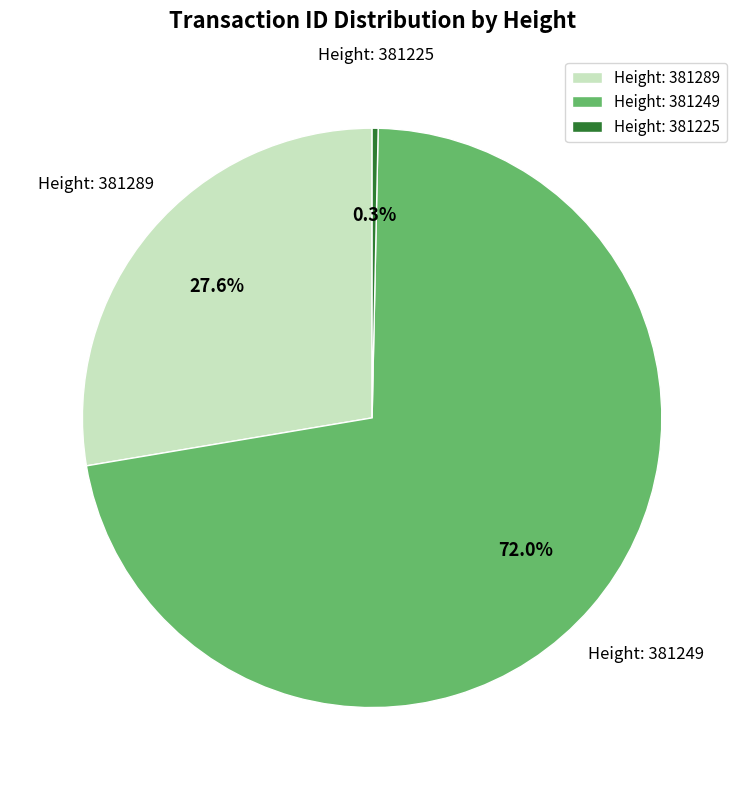

What is the ratio of the value at Height: 381289 to the value at Height: 381225?

82.8